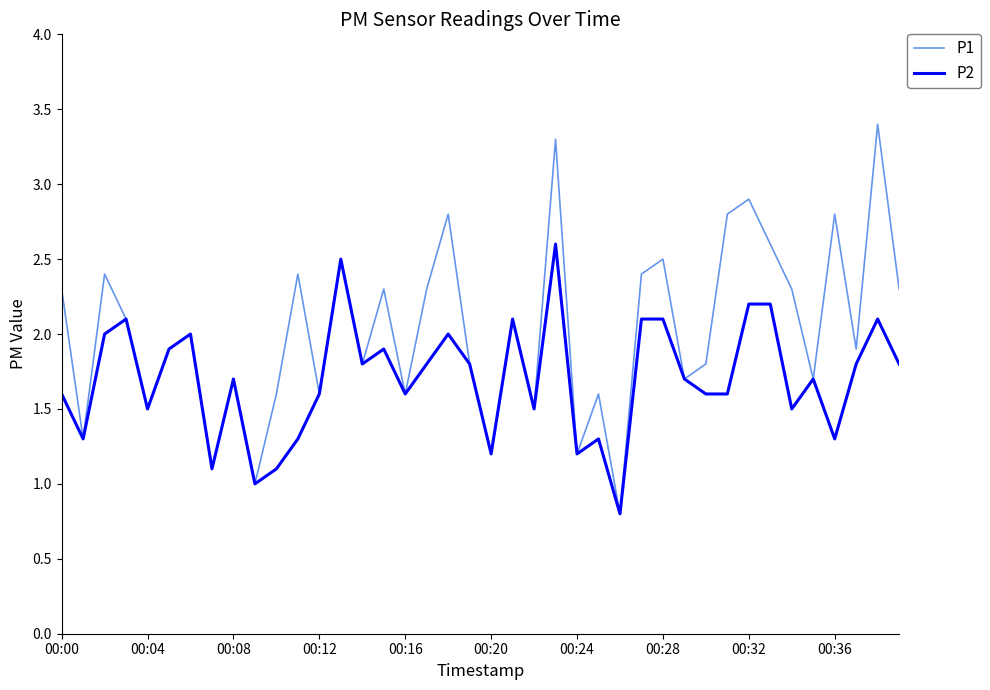

How many lines are shown in the chart?

2